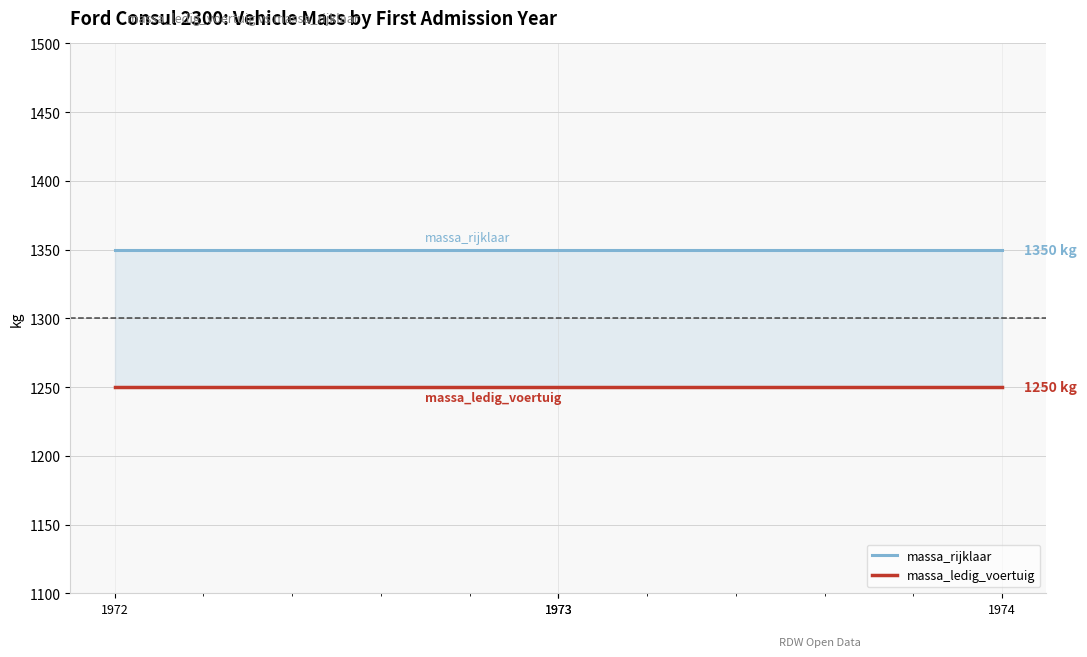

Rank the series by their maximum value, from highest to lowest.

massa_rijklaar, massa_ledig_voertuig